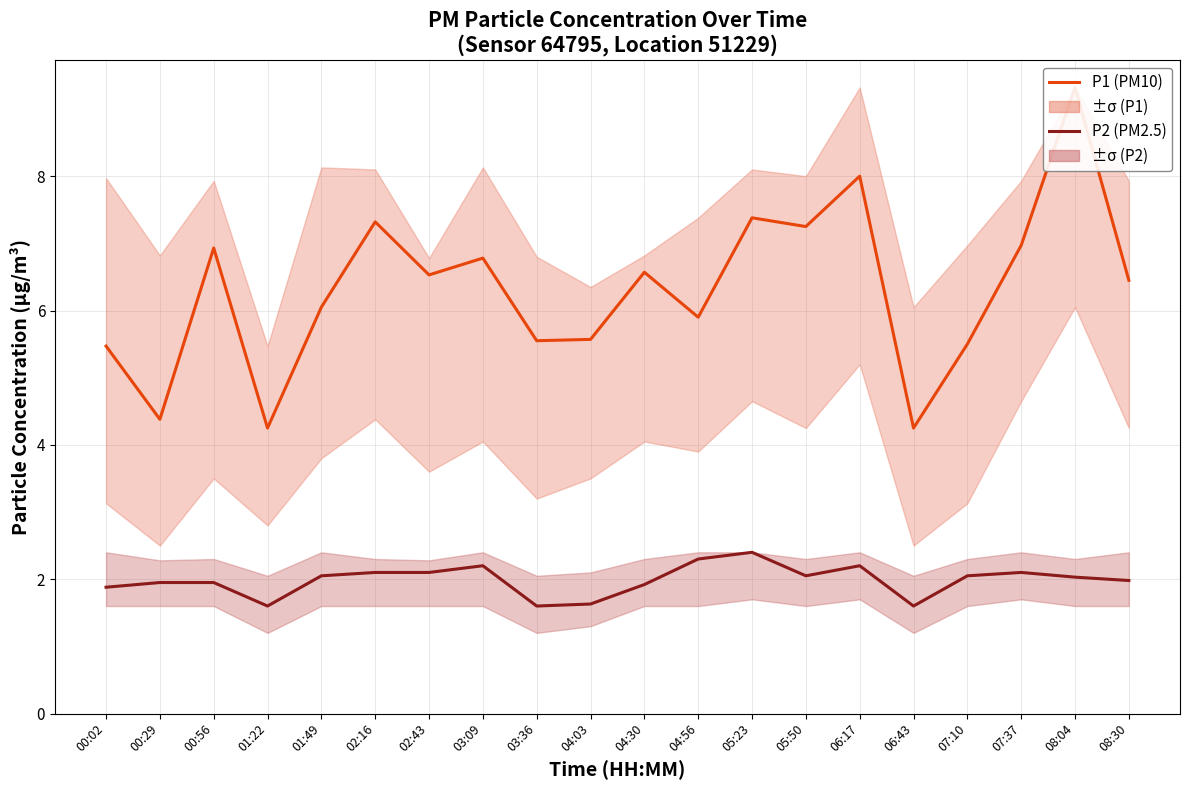

True or false: P1 (PM10) and P2 (PM2.5) cross at least once.

False